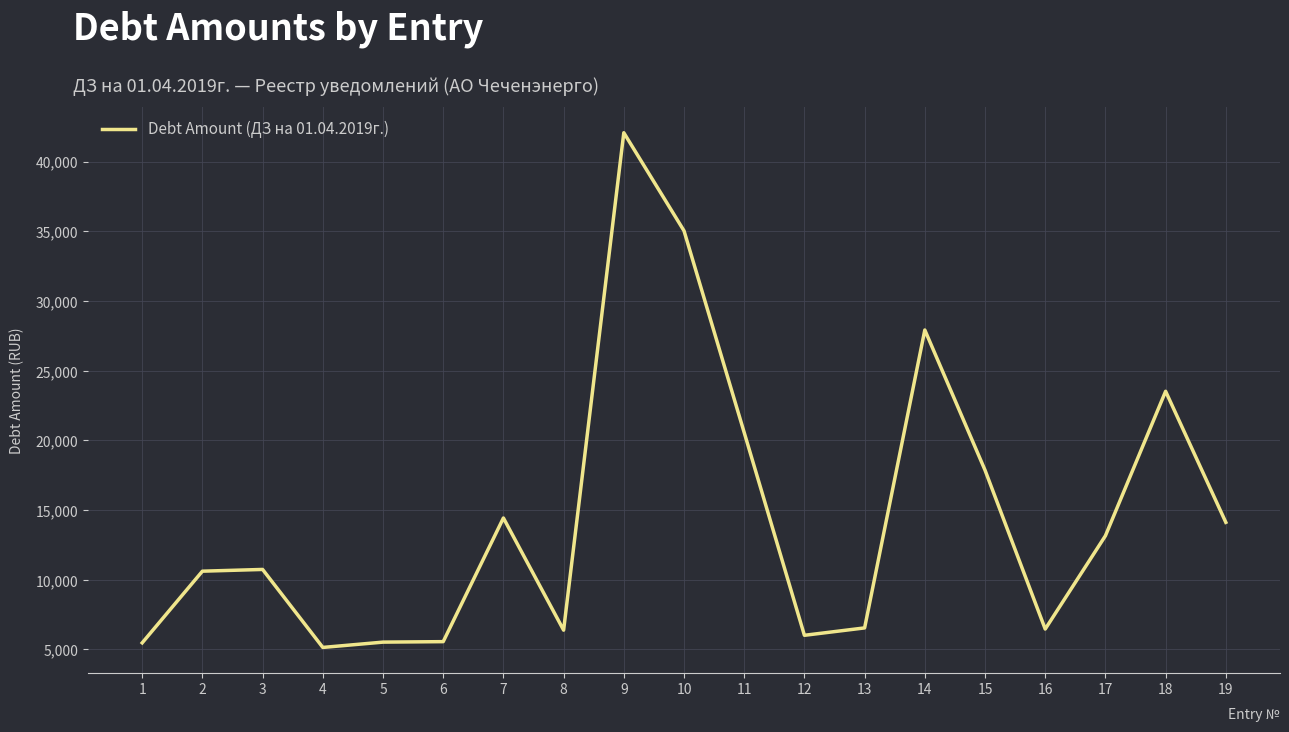

What is the difference between the maximum and minimum values?

36939.2